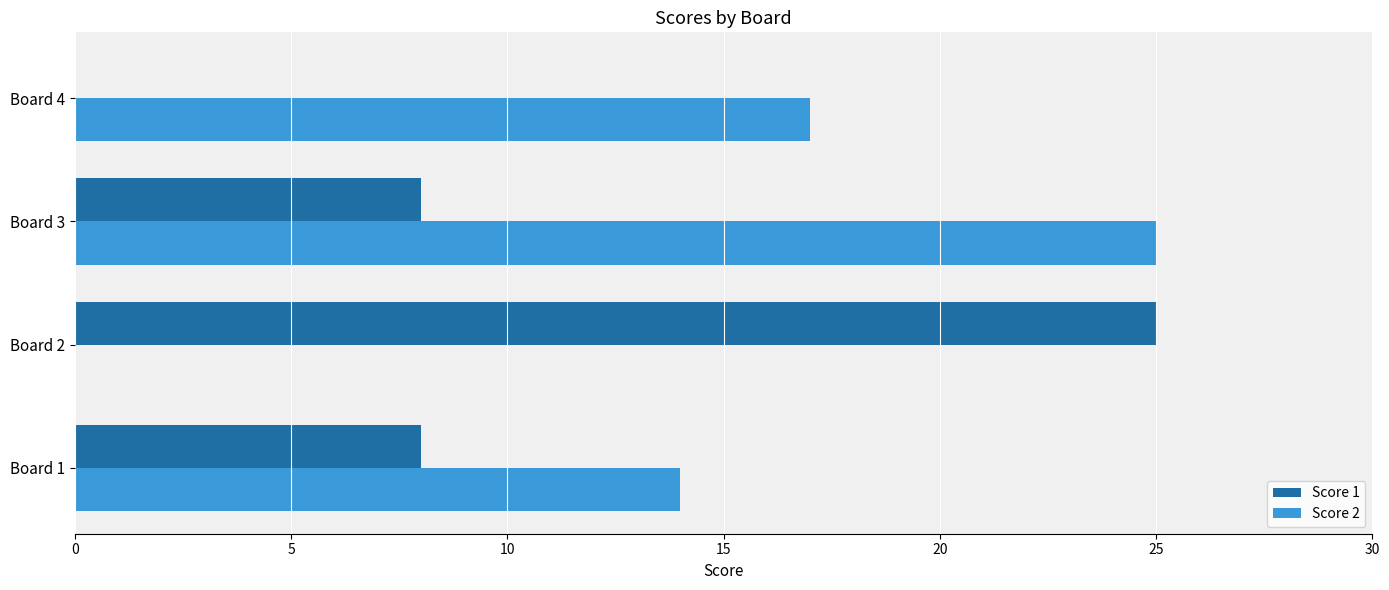

What is the sum of all Score 2 values?

56